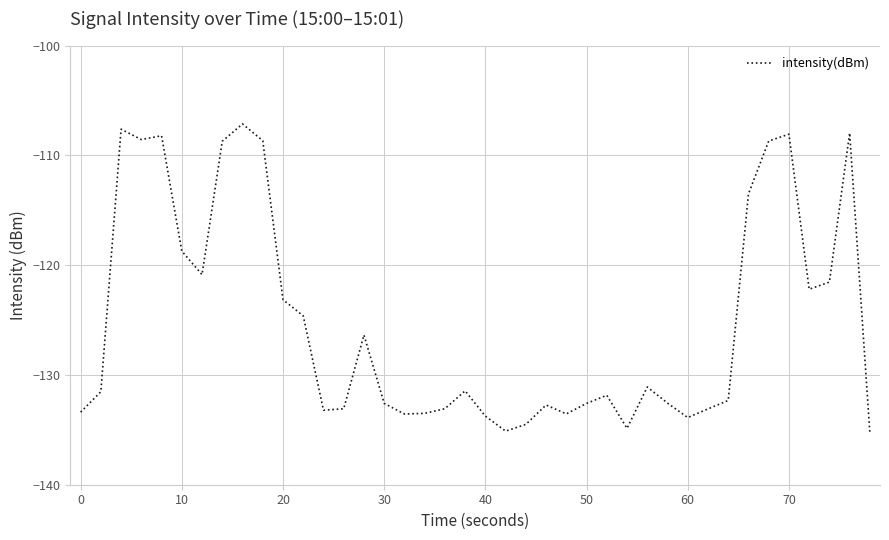

What is the smallest value displayed?

-135.3